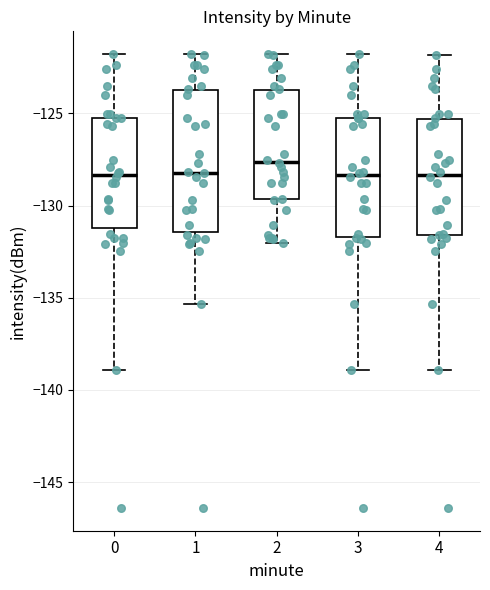

Where does the median line of the box at x = 3 sit on the y-axis? The values are not printed on the chart, so give them approximately, as read against the axis.

-128.5